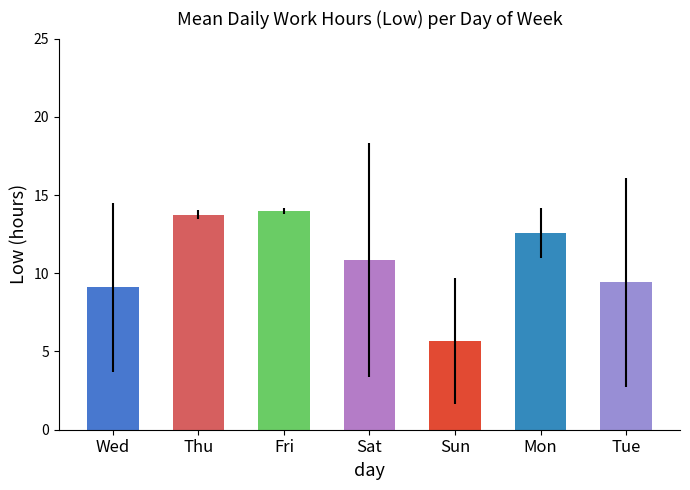

Rank the categories by value from lowest to highest.

Sun, Wed, Tue, Sat, Mon, Thu, Fri